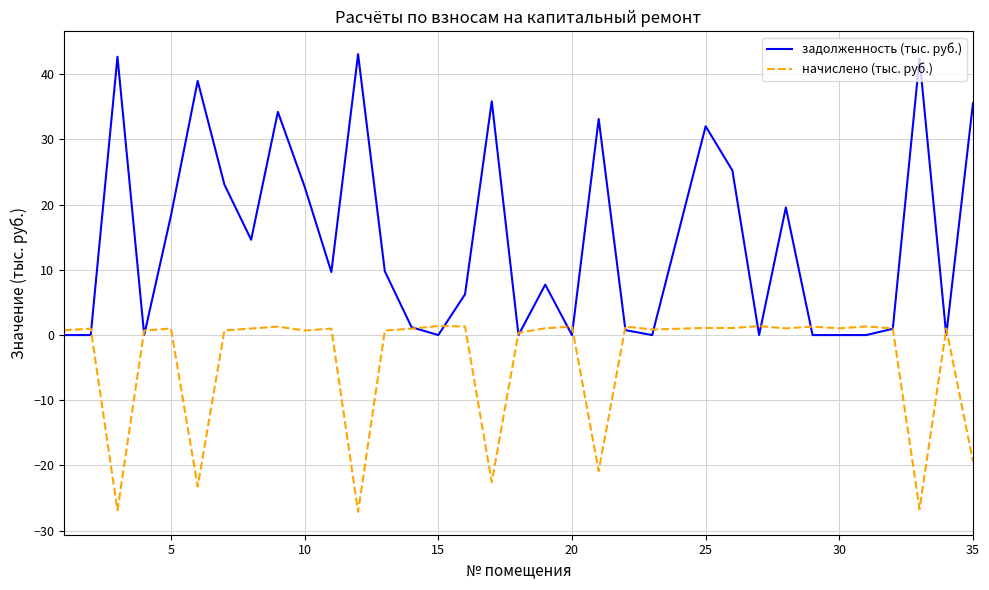

What is the maximum value for задолженность (тыс. руб.)?

43.1